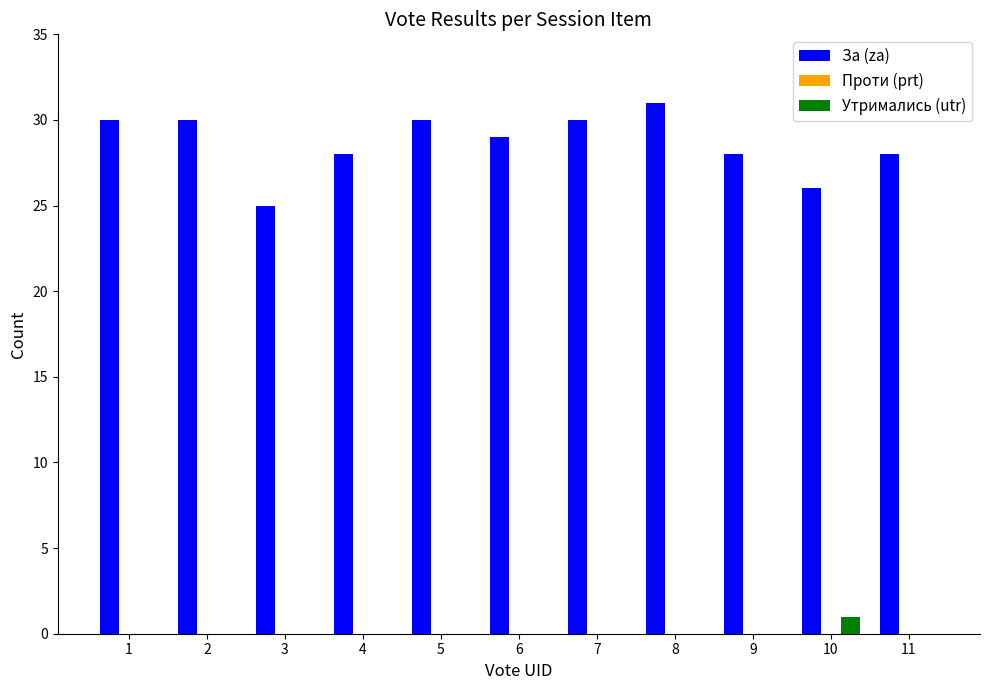

Which series has the widest spread of values?

За (za)